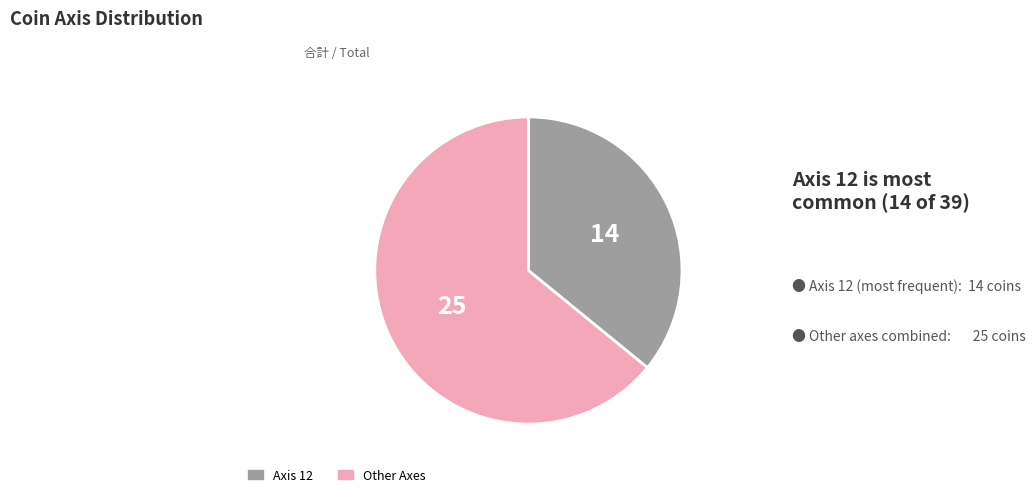

Does any single category account for the majority?

Yes